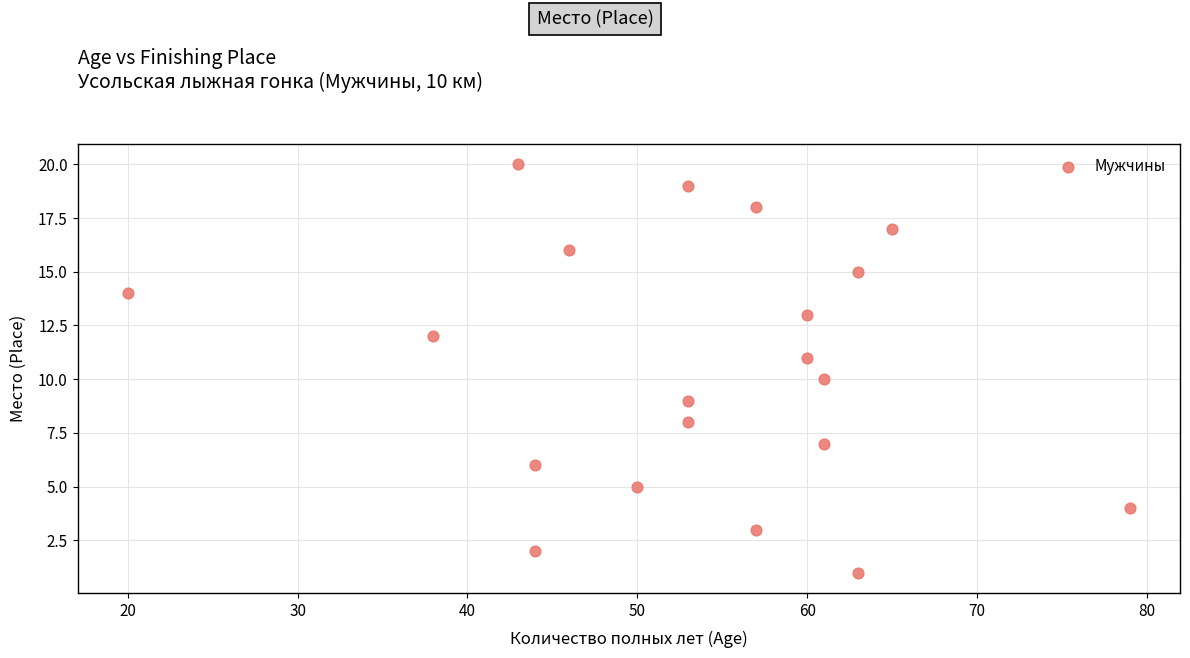

What is the range of X values (max minus min)?

59